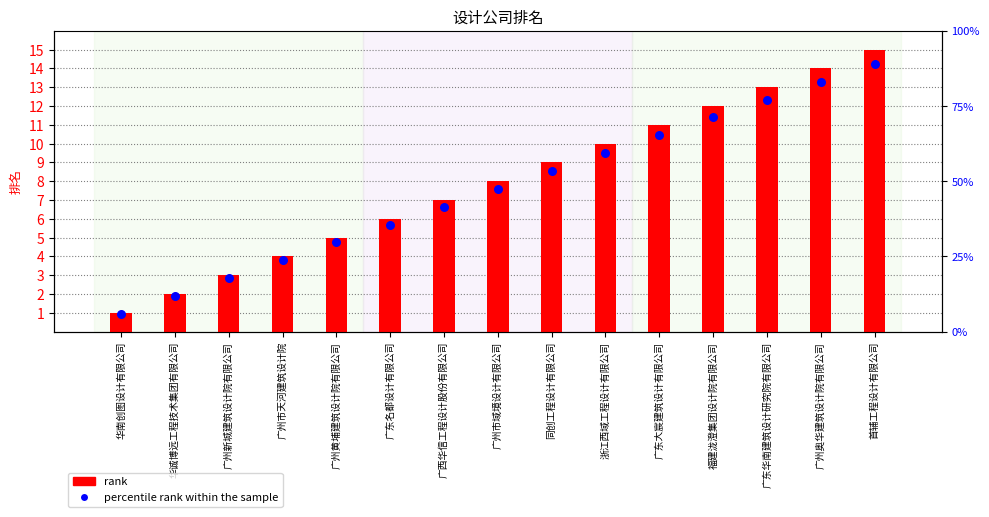

Is the value of percentile rank within the sample at 华诚博远工程技术集团有限公司 greater than the value of rank at 广州黄埔建筑设计院有限公司?

No